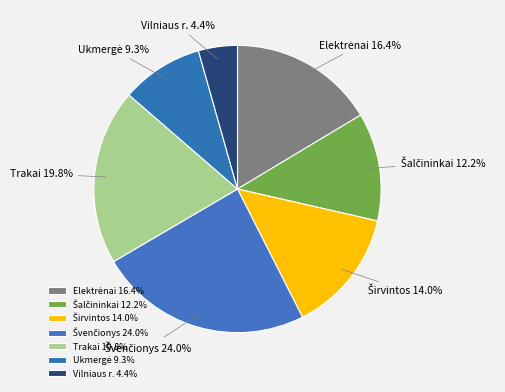

How many segments does this pie chart have?

7